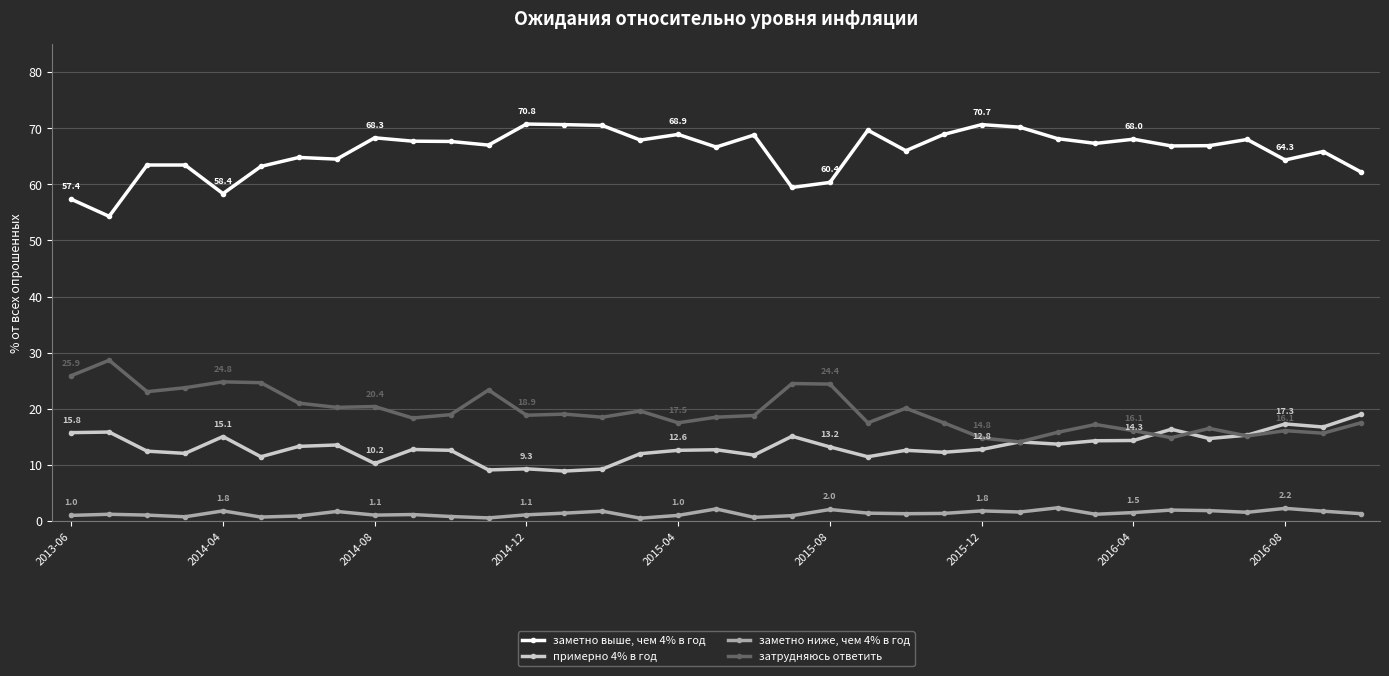

What is the difference between the second highest and second lowest values in the затрудняюсь ответить series?

11.1